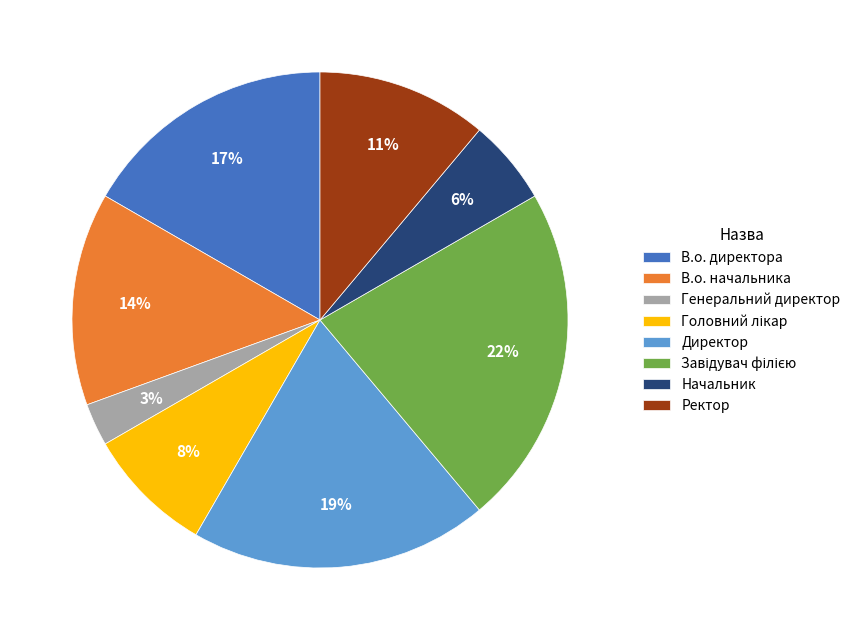

Is Начальник the majority of the pie?

No